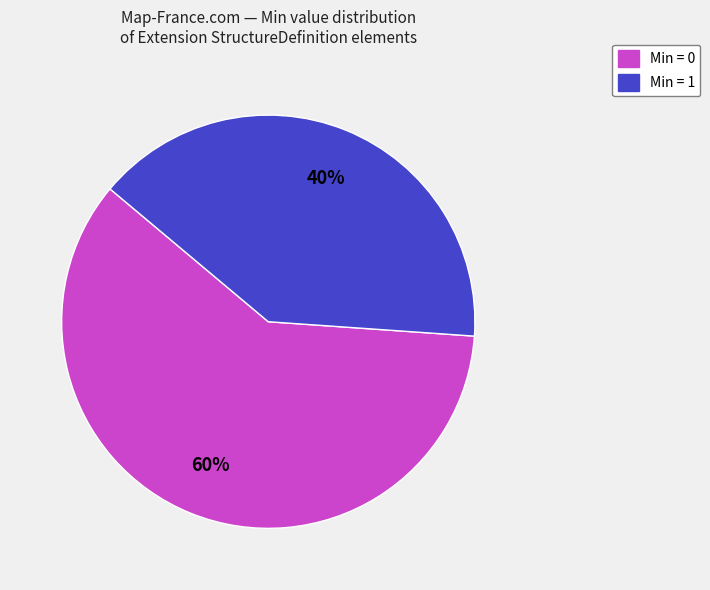

To the nearest percent, what is the average slice percentage?

50%